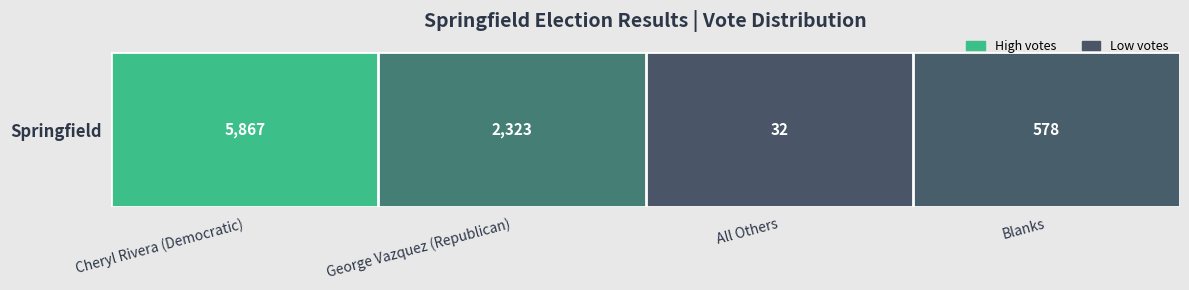

Reading left to right, list all the values displayed in this chart.

Cheryl Rivera (Democratic)=5867	George Vazquez (Republican)=2323	All Others=32	Blanks=578